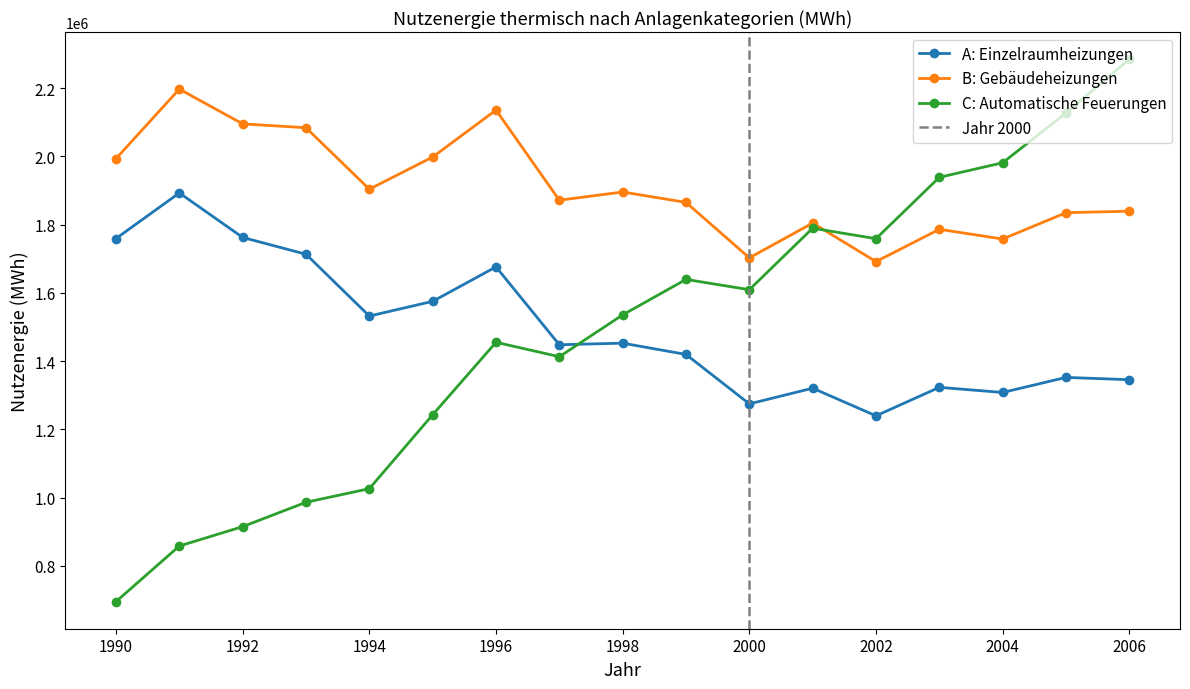

What is the difference between the A: Einzelraumheizungen values at 2002 and 2001?

80938